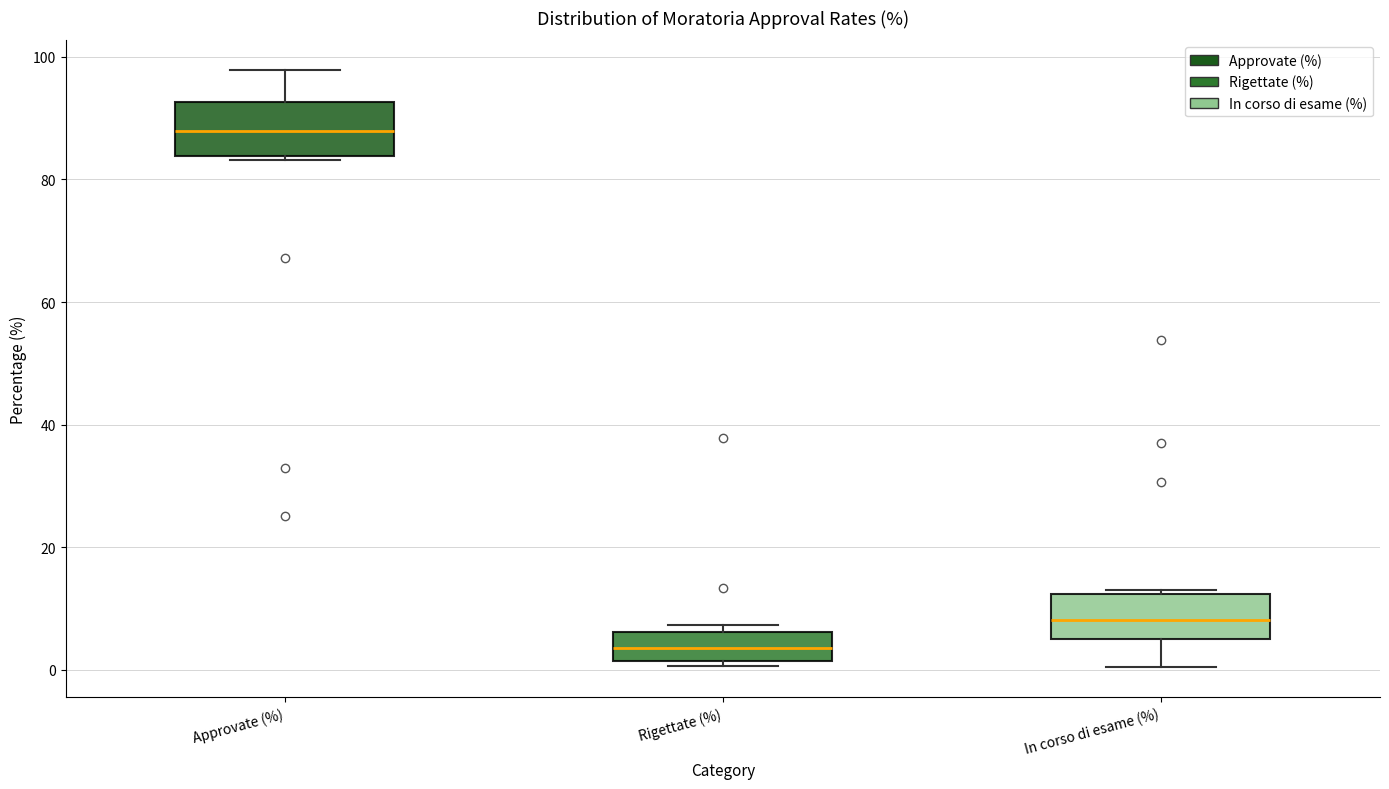

Which box's median line is the lowest?

Rigettate (%)